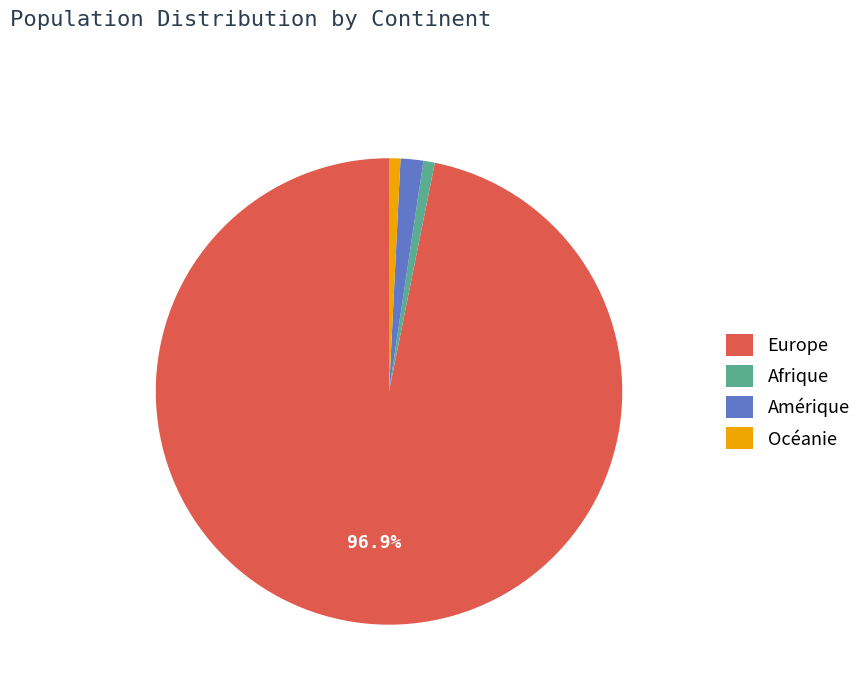

Does Océanie represent more than half of the total?

No